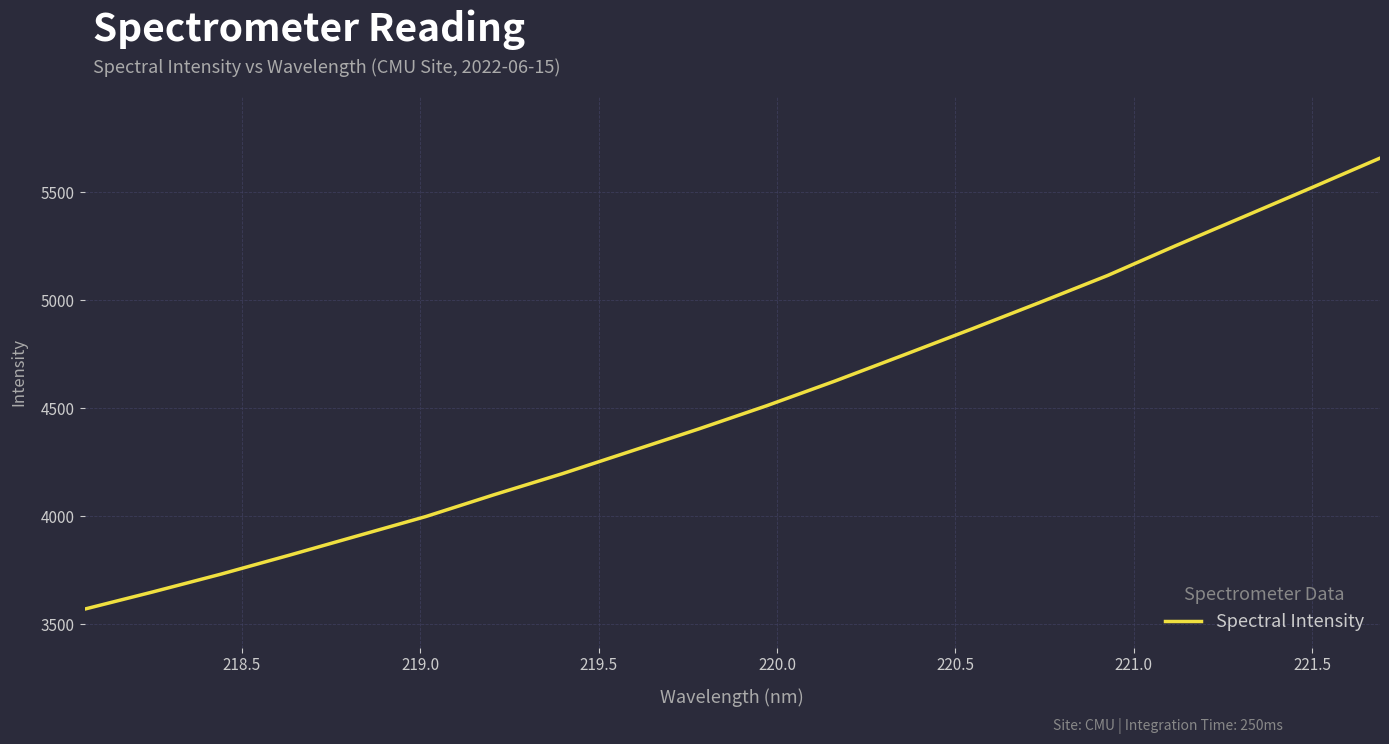

What is the difference between the maximum and minimum values?

2086.9